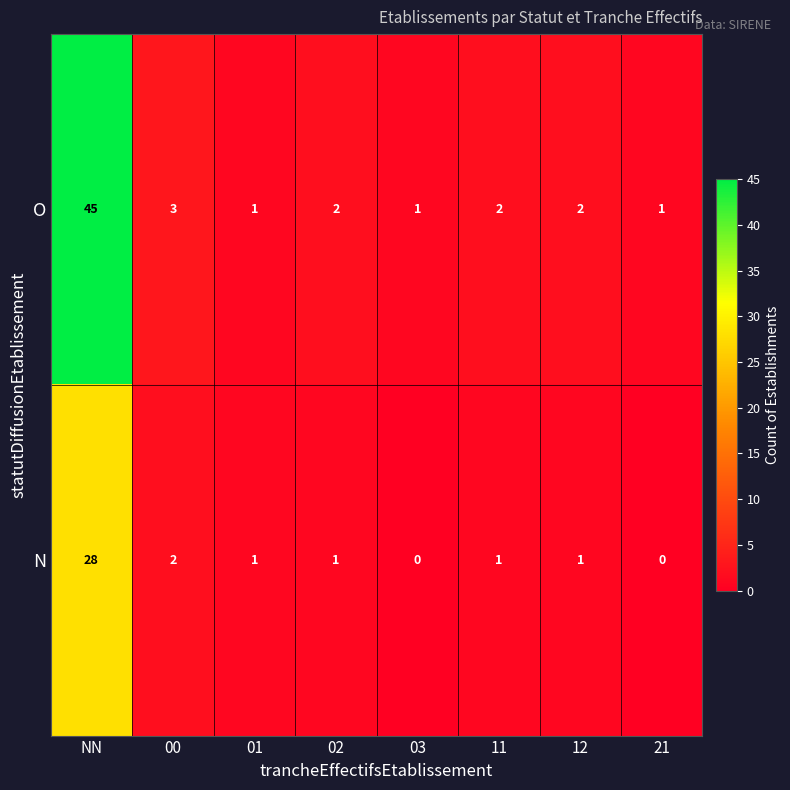

The value of N at 02 is 1. True or false?

True